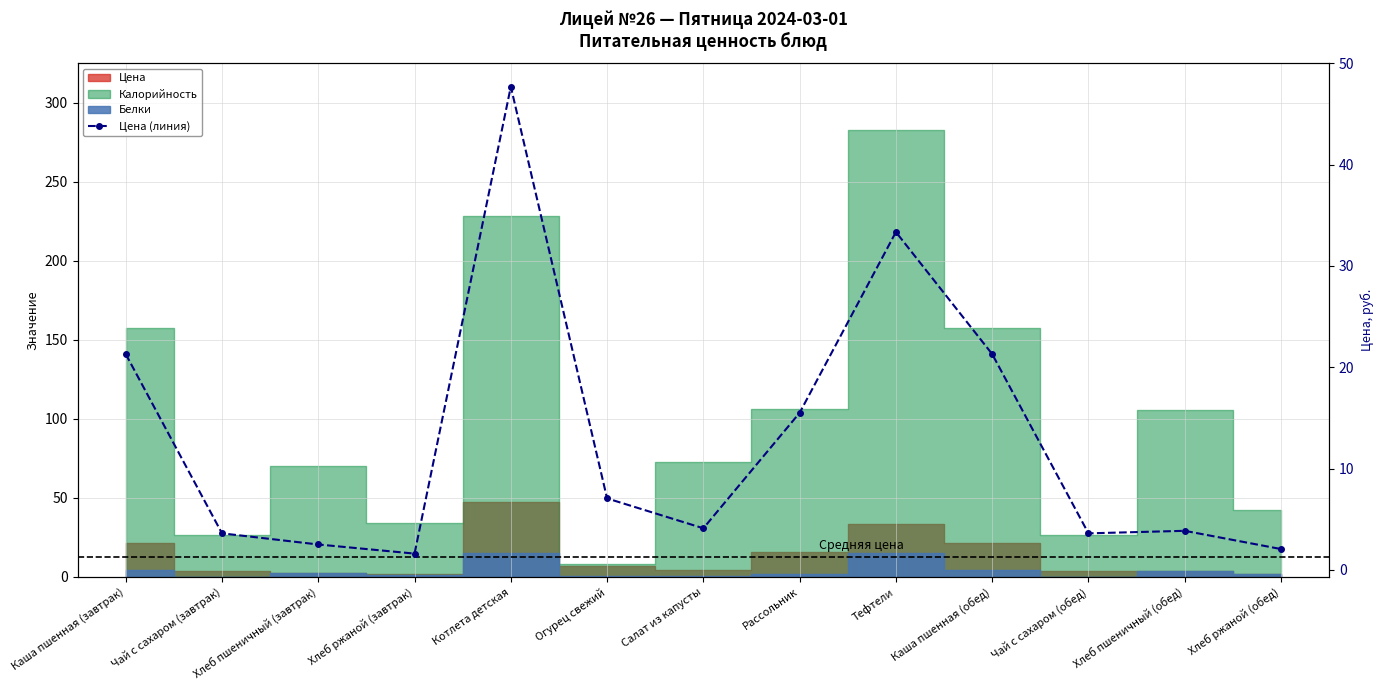

Read the value at Котлета детская.

47.7